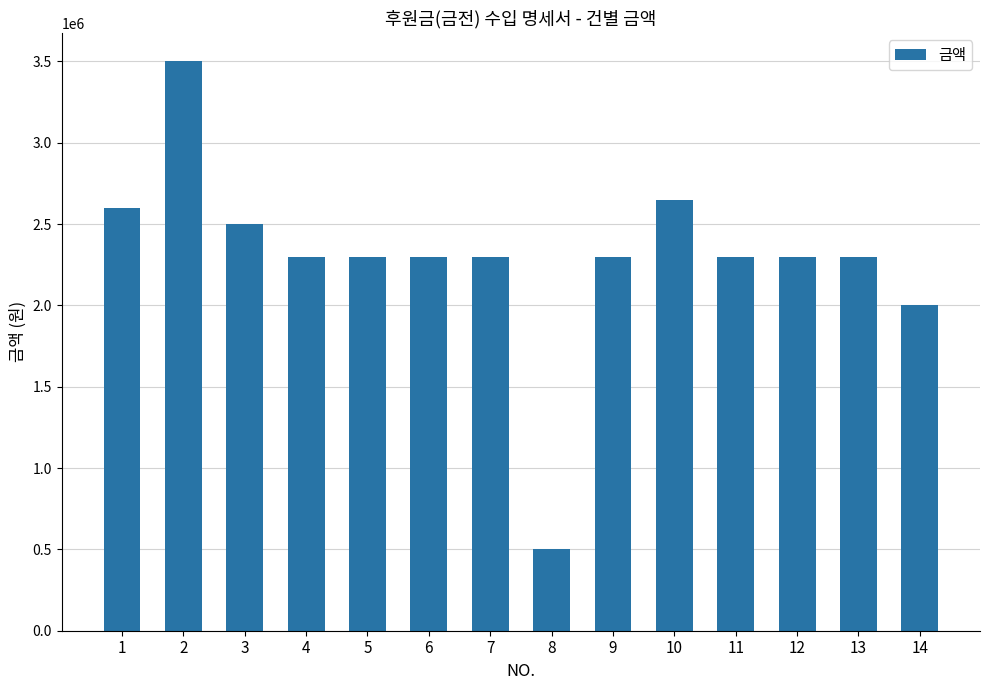

Which label corresponds to the largest value in the chart?

2